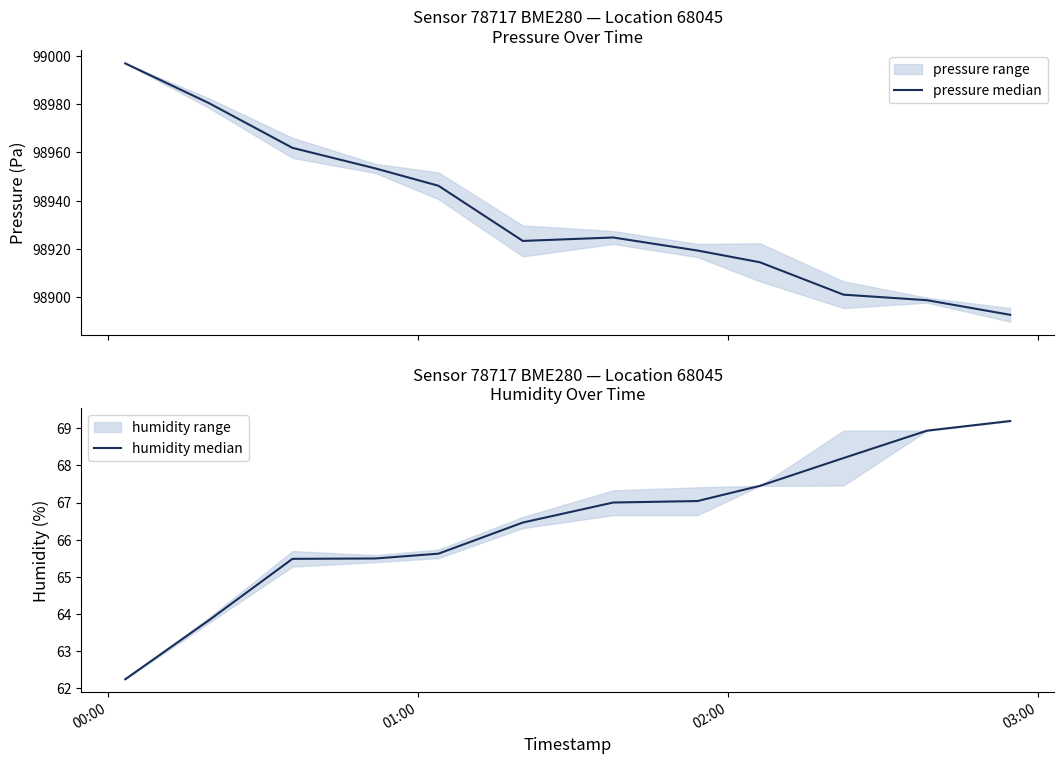

True or false: pressure median has more than 0 interior local peaks.

True